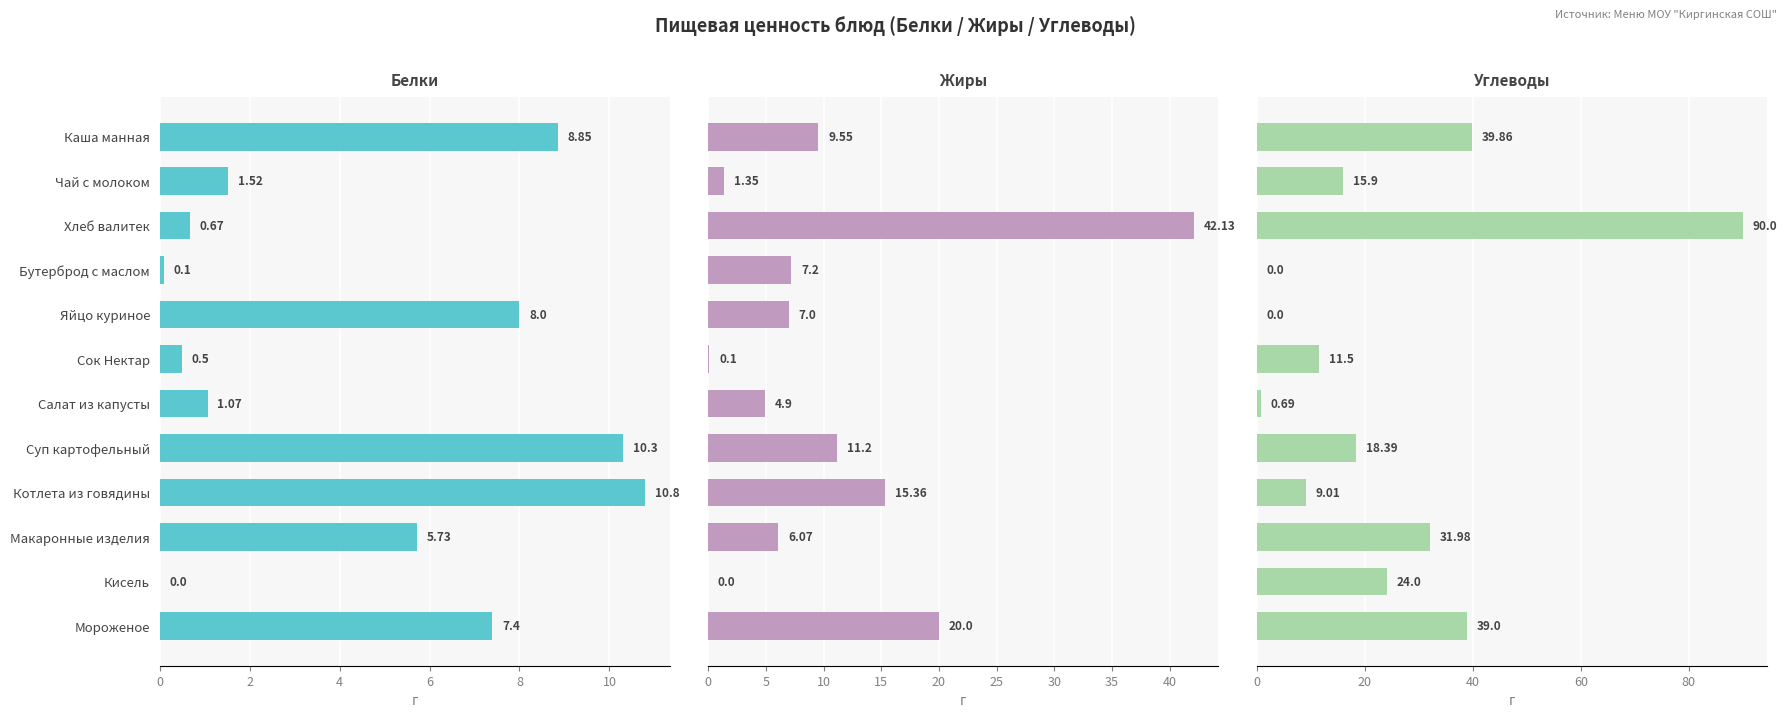

Reading left to right, what are all the values shown in this chart?

Белки: 8.8	1.5	0.7	0.1	8.0	0.5	1.1	10.3	10.8	5.7	0.0	7.4
Жиры: 9.6	1.4	42.1	7.2	7.0	0.1	4.9	11.2	15.4	6.1	0.0	20.0
Углеводы: 39.9	15.9	90.0	0.0	0.0	11.5	0.7	18.4	9.0	32.0	24.0	39.0